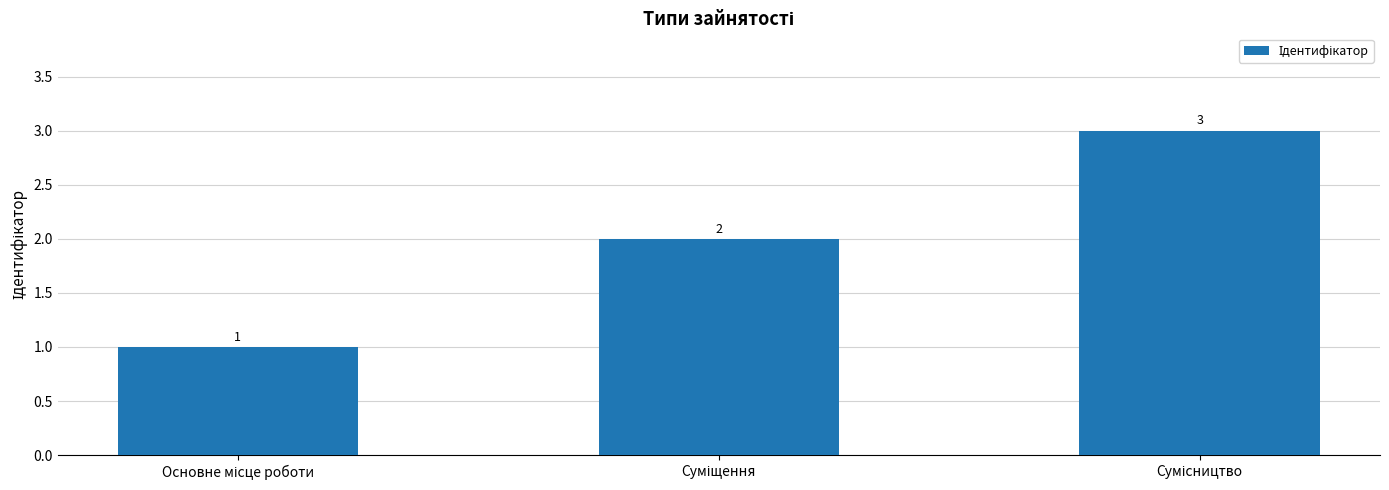

What is the value of the 1st bar from the left?

1